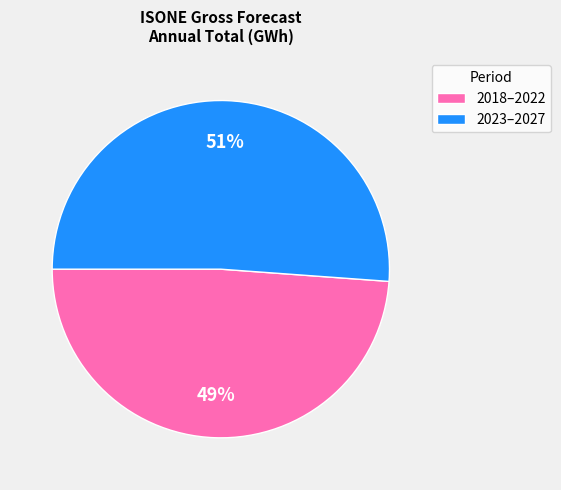

Is there a majority slice in this chart?

Yes